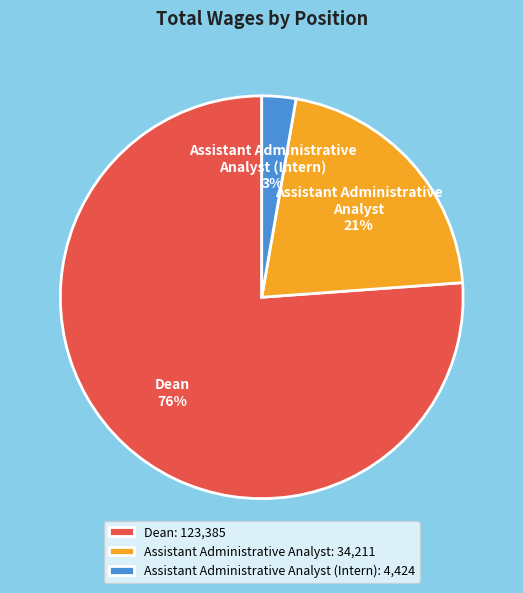

What percentage is the Assistant Administrative Analyst slice, to the nearest percent?

21%